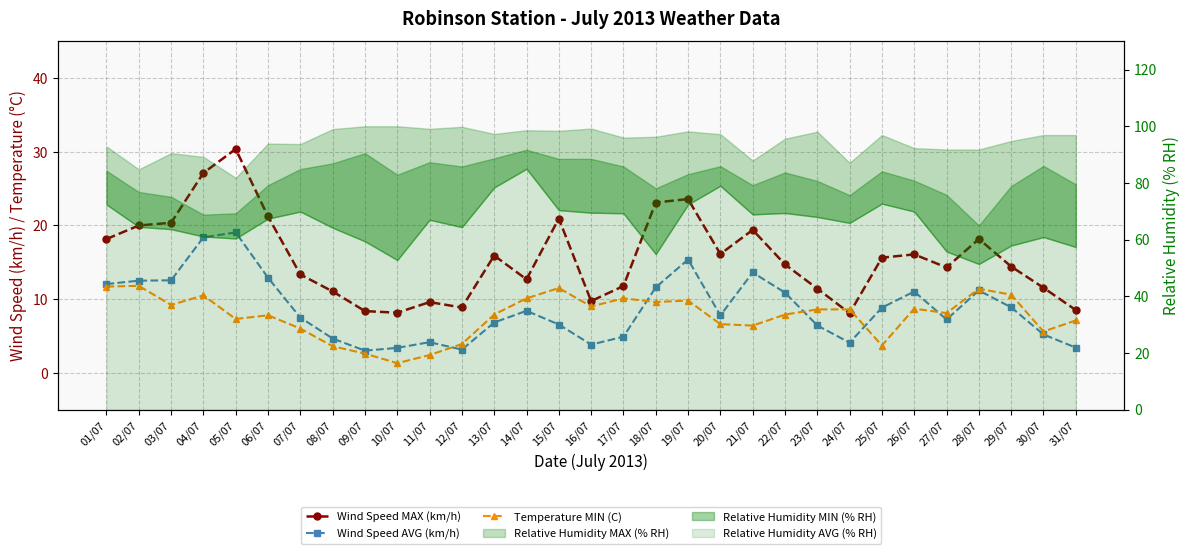

The Wind Speed MAX (km/h) series shows 18.1 at 01/07. True or false?

True